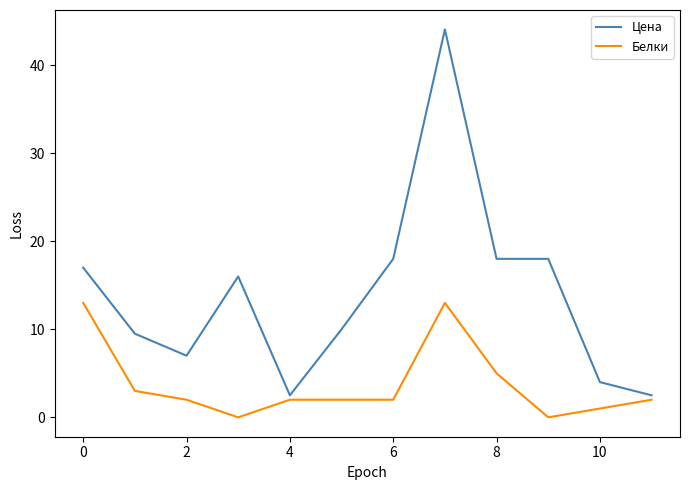

What is the greatest value displayed?

44.1